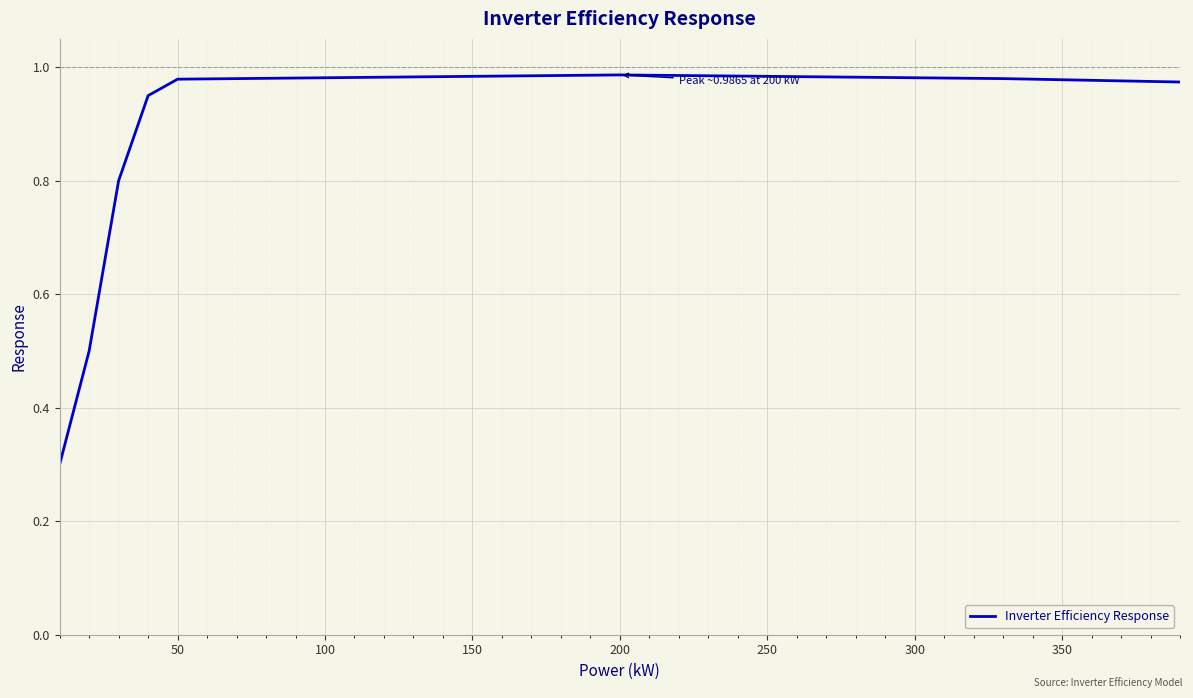

What is the smallest value displayed?

0.3